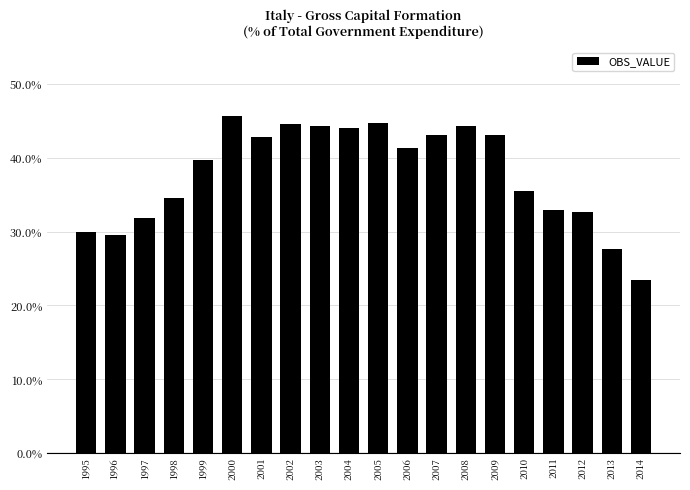

The chart shows a value of 0.1 at 1996. True or false?

False